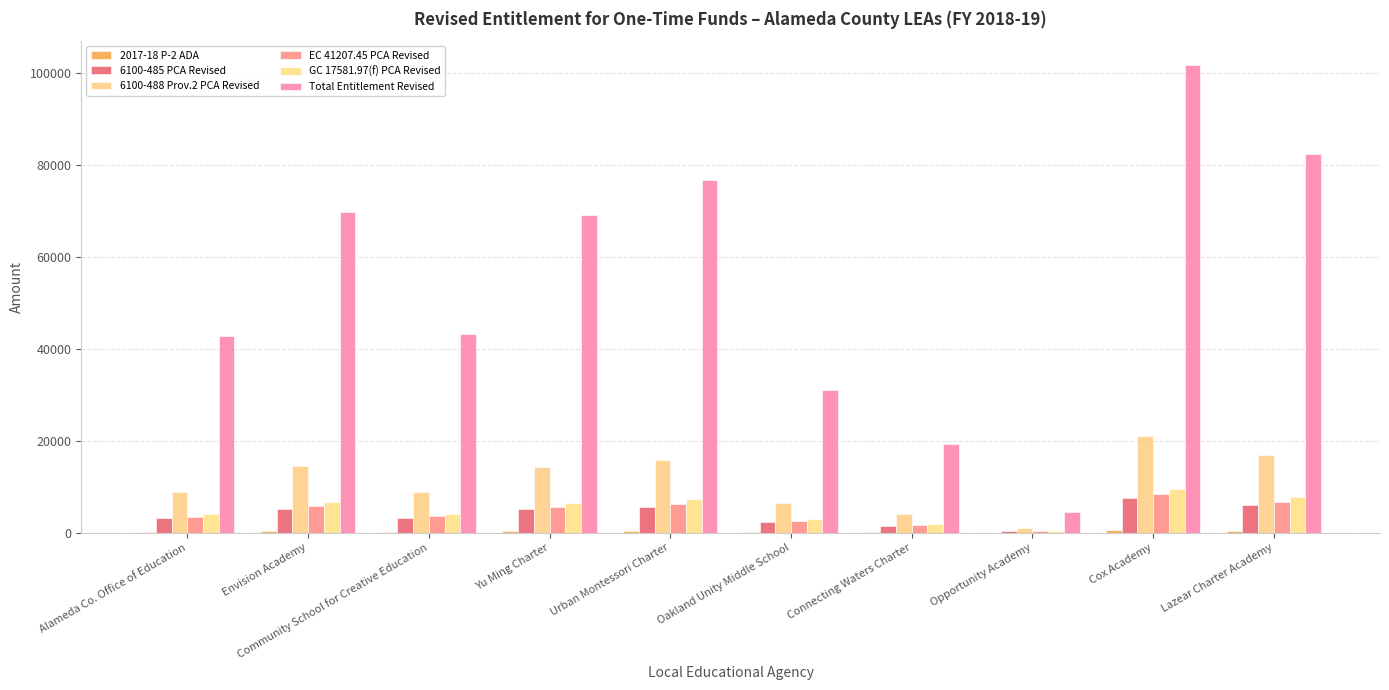

How many groups of bars are there?

10